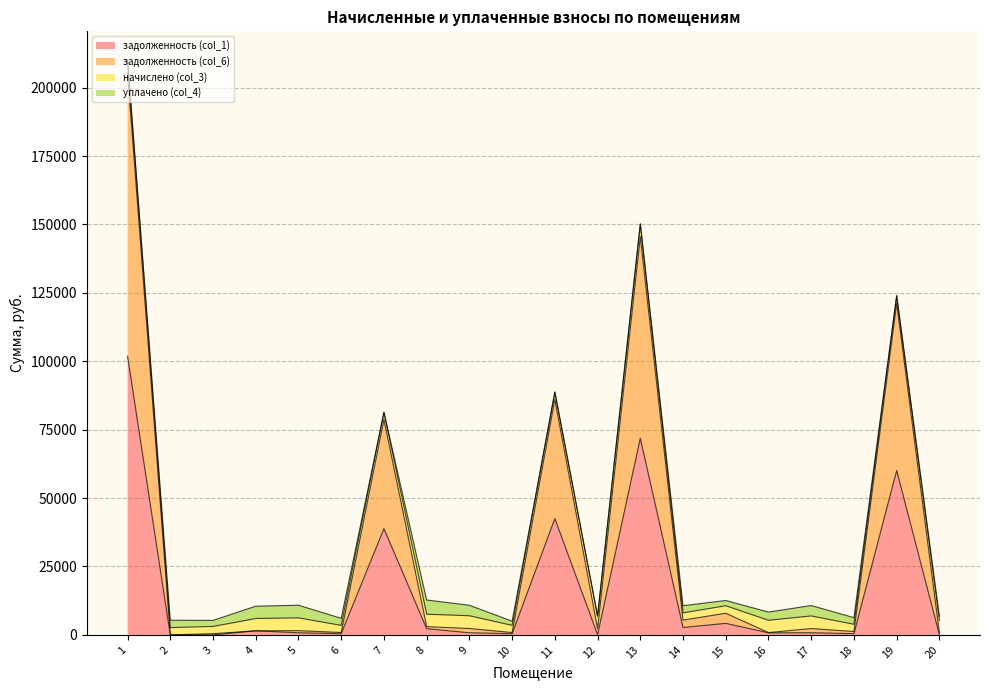

Which has a higher value, 6 or 20?

6